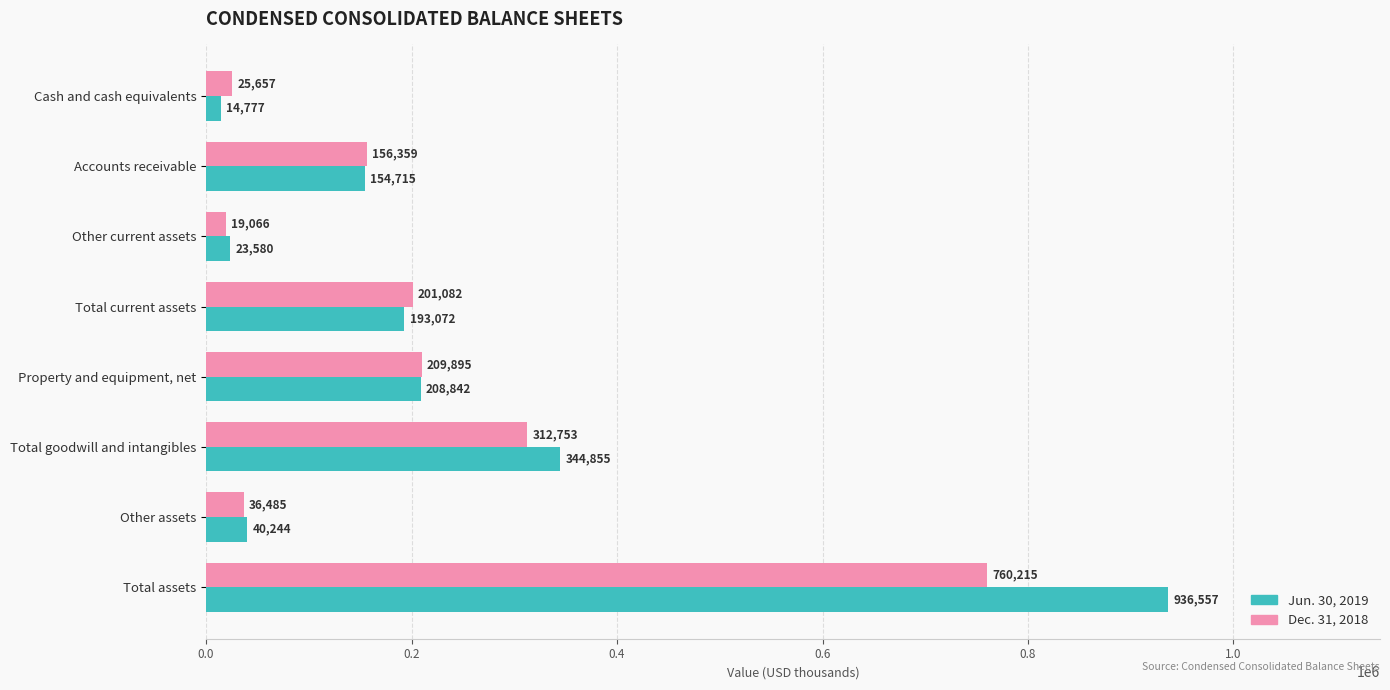

At which label is Jun. 30, 2019 closest to 475667?

Total goodwill and intangibles